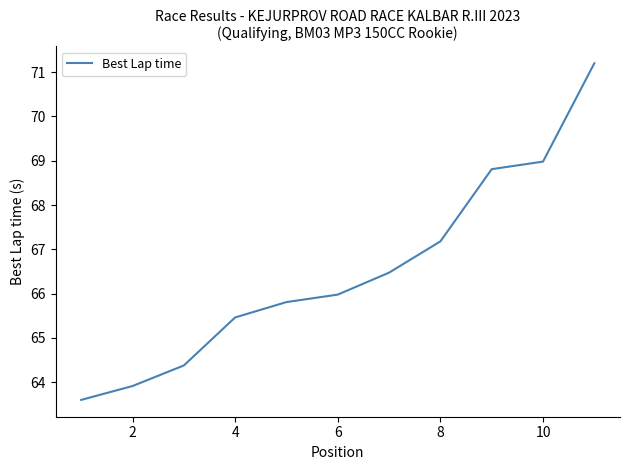

What is the difference between the maximum and minimum values?

7.6